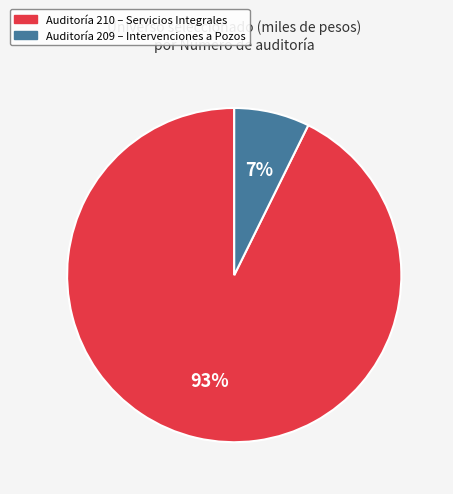

To the nearest percent, what is the average slice percentage?

50%